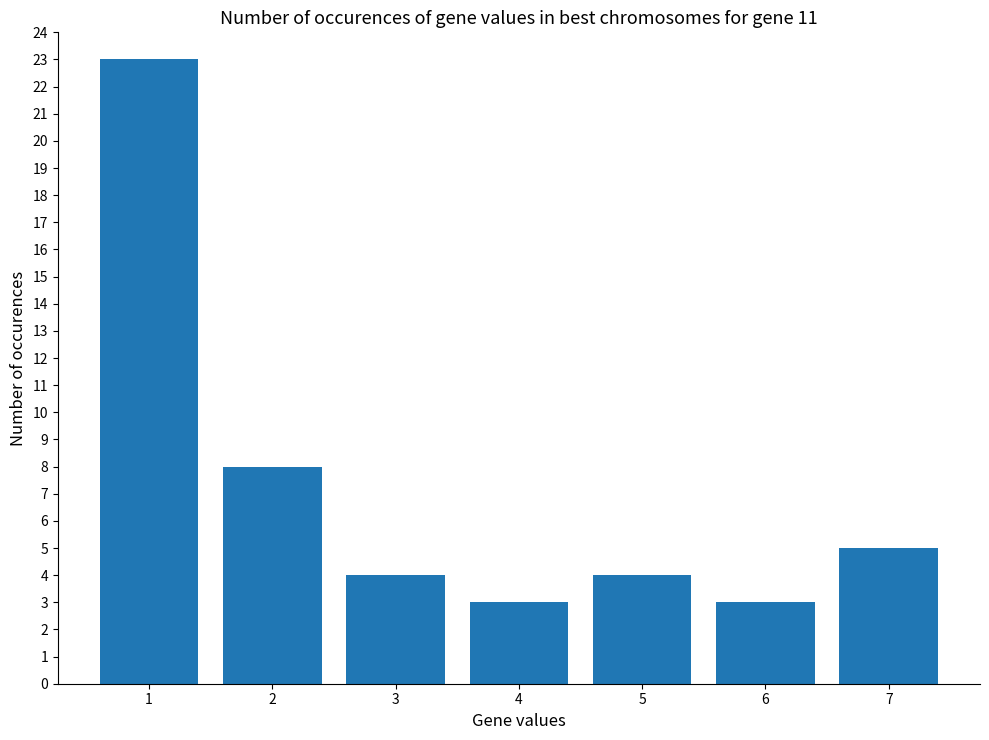

What is the sum of the values at 6 and 2?

11